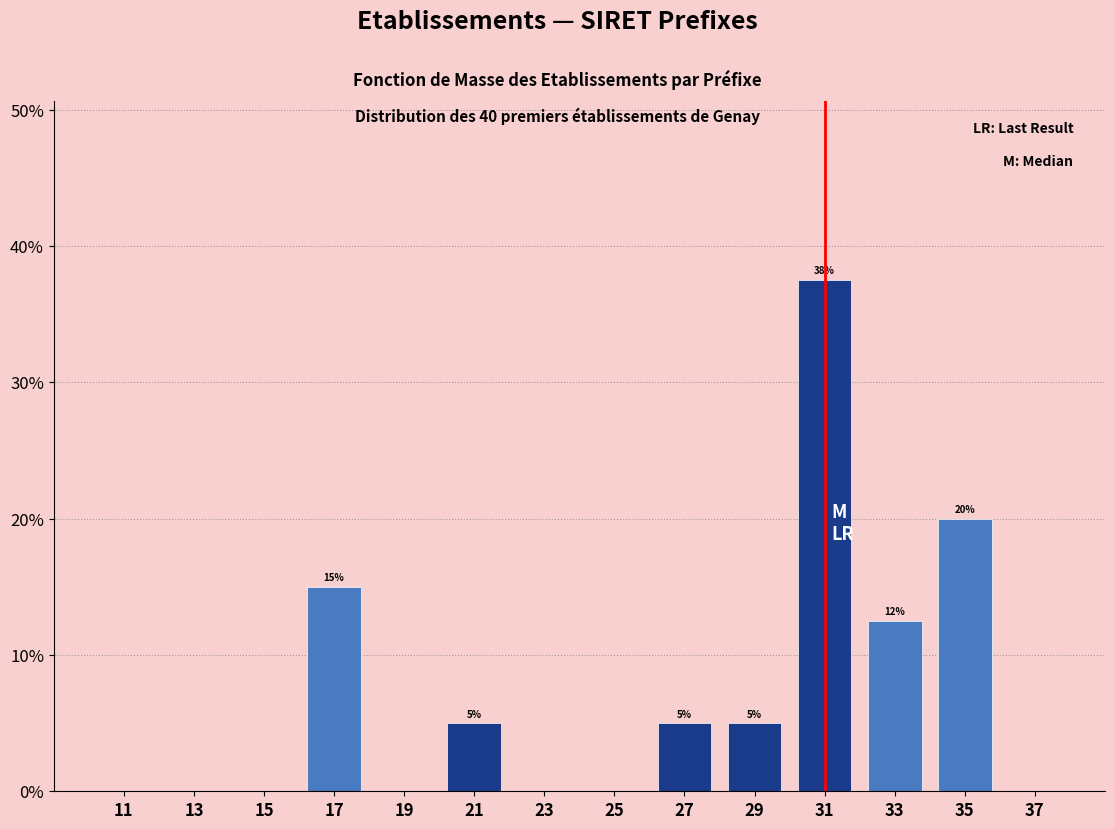

Which range on the x-axis has the tallest bar?

30 to 32